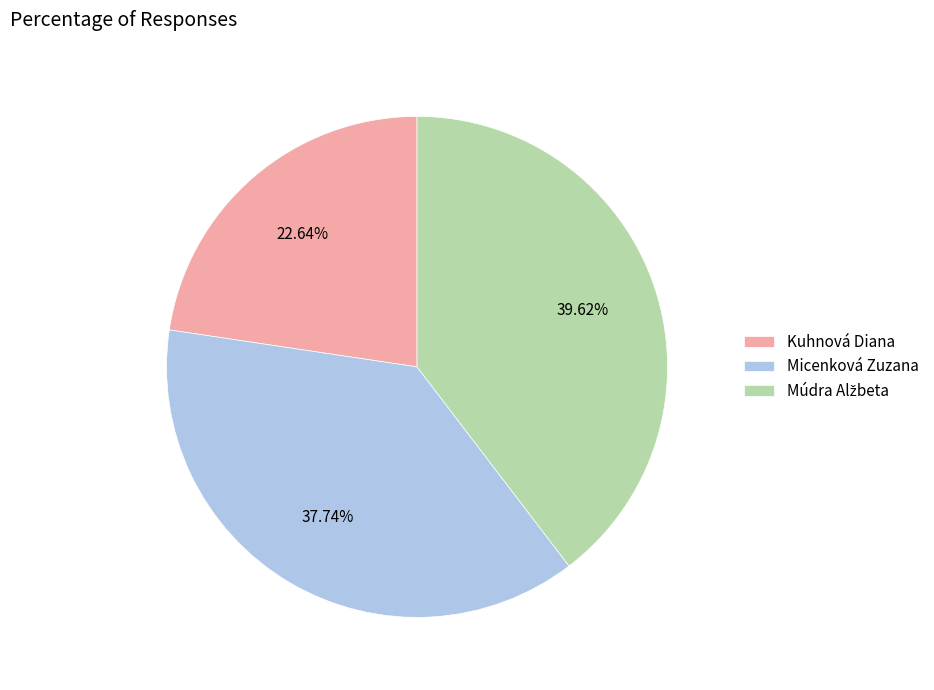

To the nearest percent, what is the combined percentage of Kuhnová Diana and Micenková Zuzana?

60%